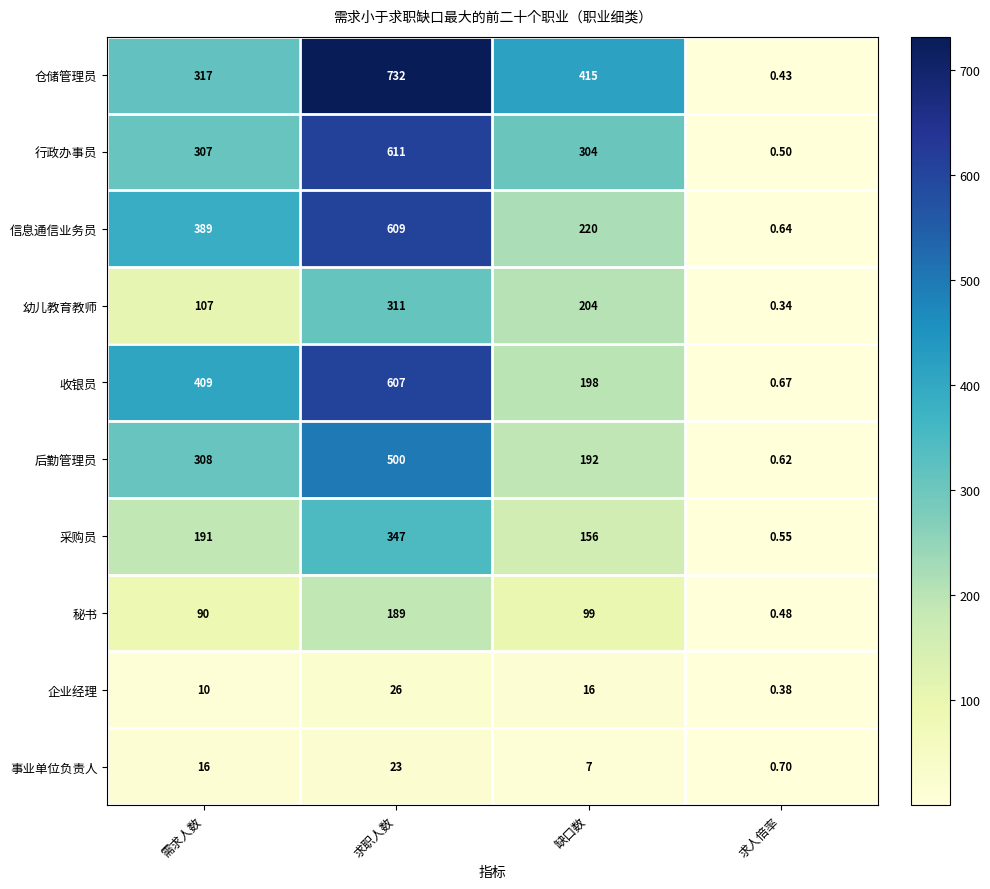

List the series in order of their peak value, lowest first.

事业单位负责人, 企业经理, 秘书, 幼儿教育教师, 采购员, 后勤管理员, 收银员, 信息通信业务员, 行政办事员, 仓储管理员